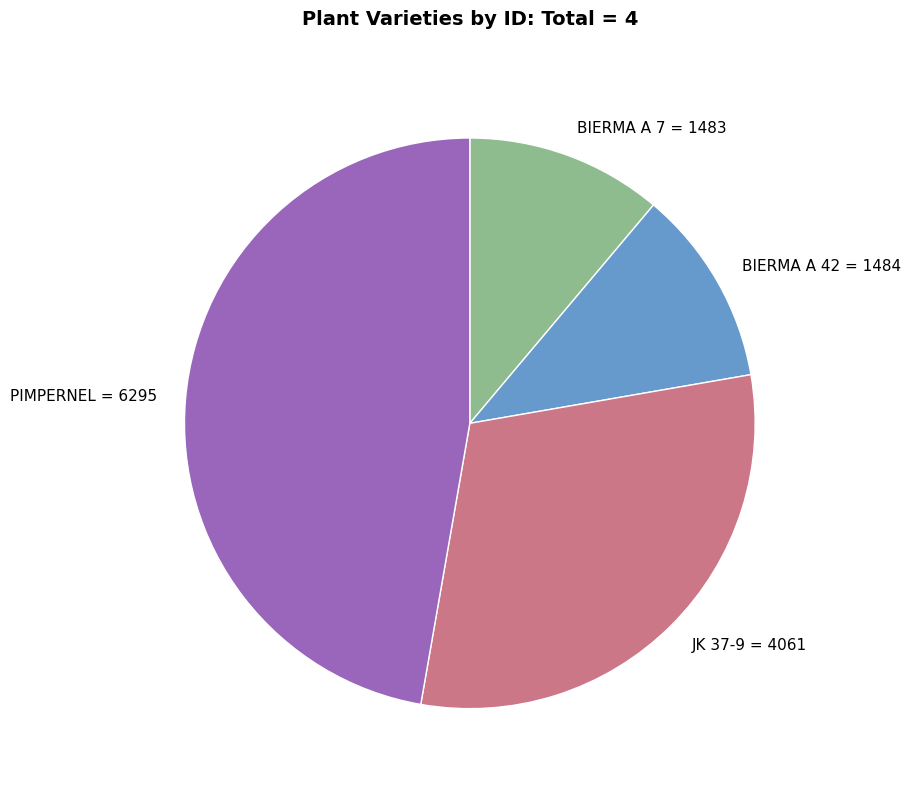

True or false: JK 37-9 accounts for 30% of the total.

True